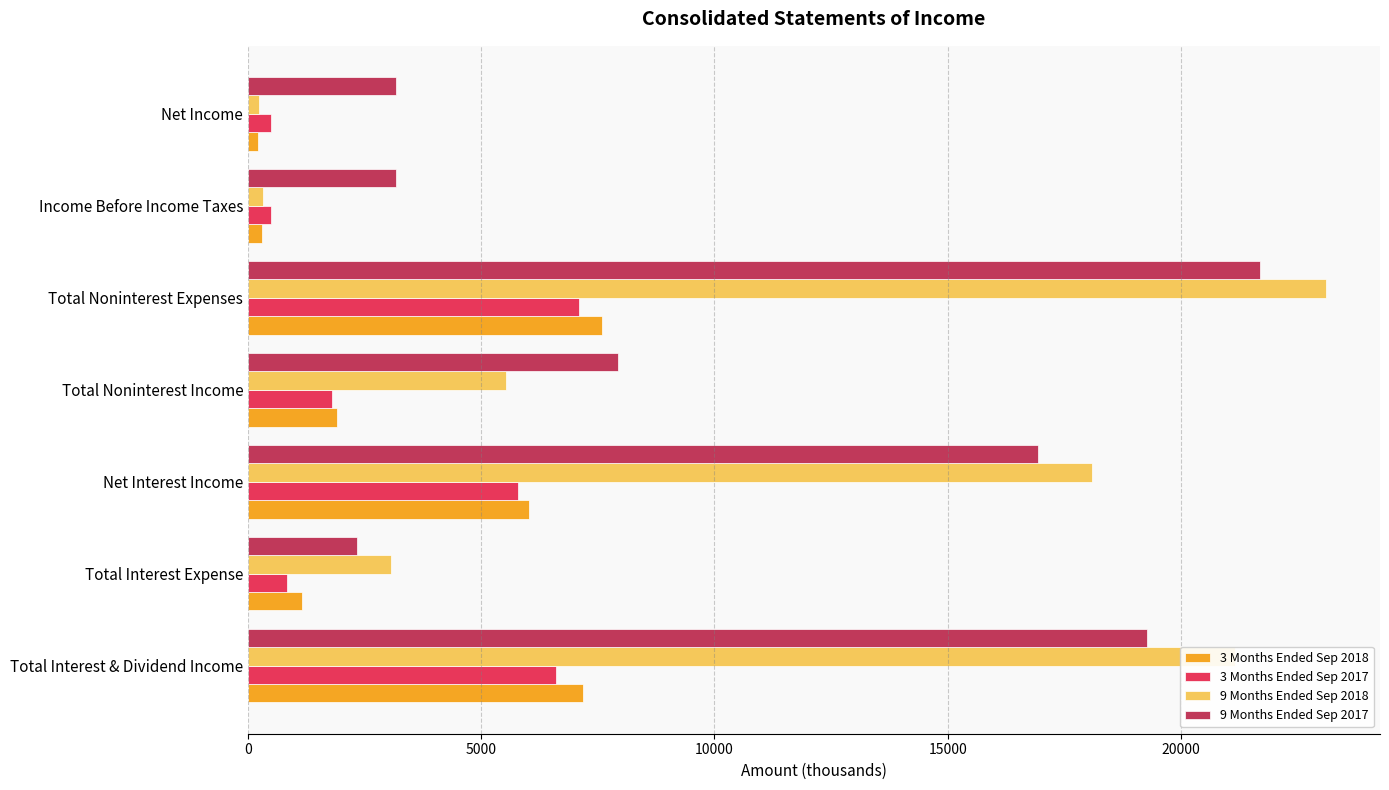

At how many categories does at least one series exceed 14209?

3